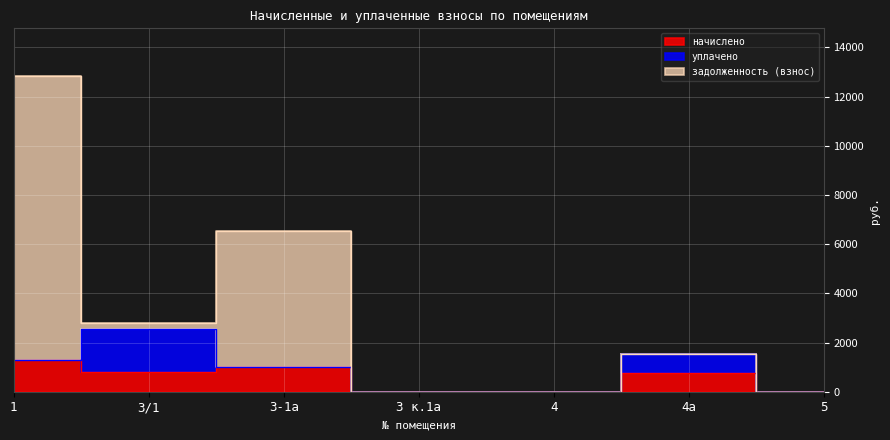

Is it true that уплачено equals 0.0 at 1?

True